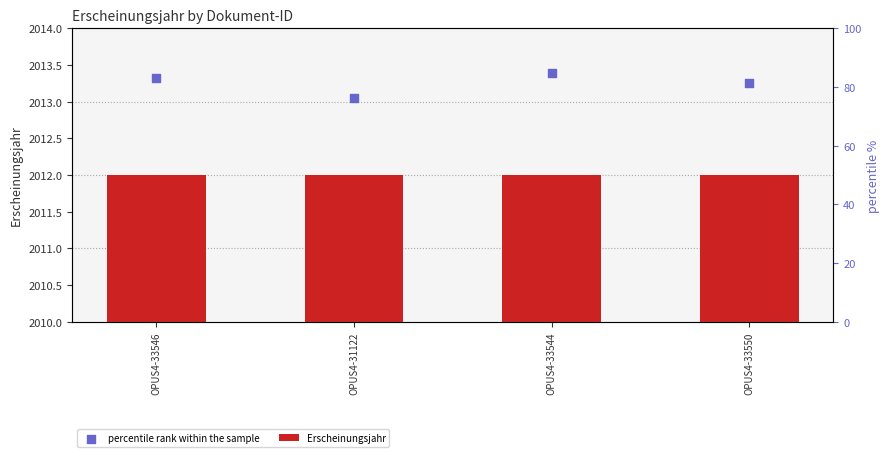

Which series has the largest total across all categories?

percentile rank within the sample